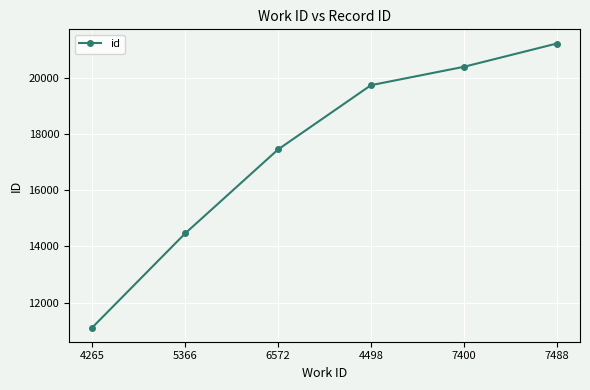

What is the sum of the values at 6572 and 7400?

37857